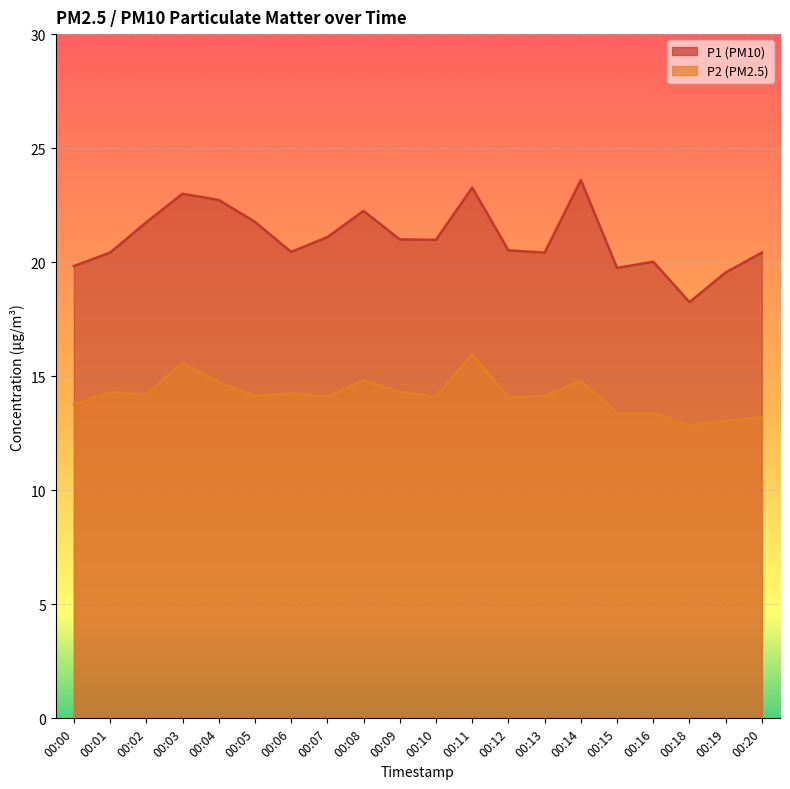

The P1 series shows 23.6 at 00:14. True or false?

True